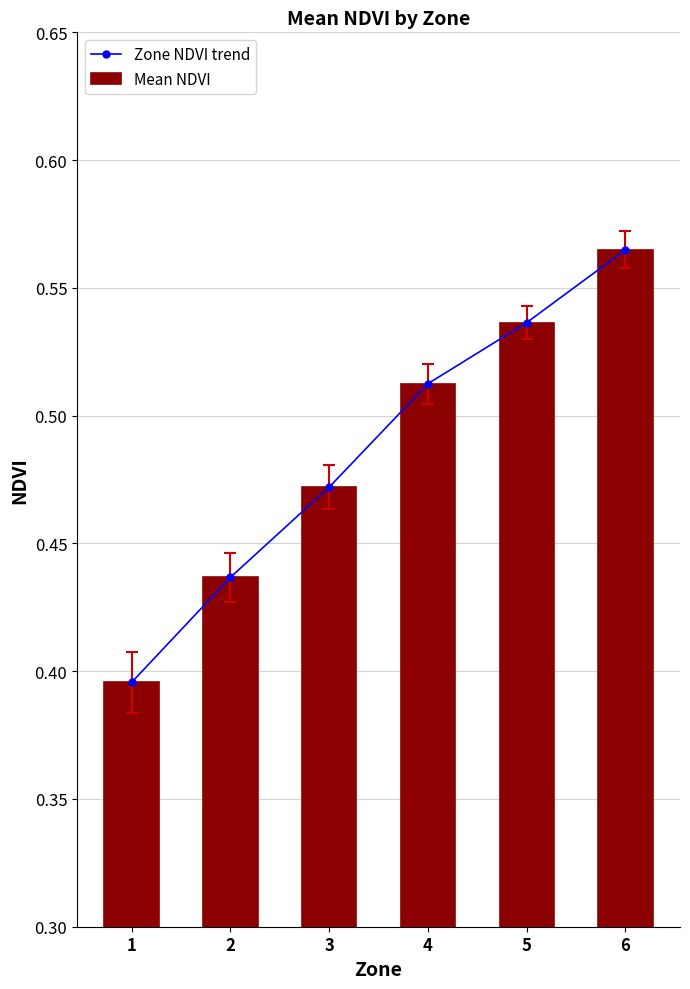

Reading left to right, transcribe all the data shown in this chart.

Zone NDVI trend: 0.4	0.4	0.5	0.5	0.5	0.6
Mean NDVI: 0.4	0.4	0.5	0.5	0.5	0.6